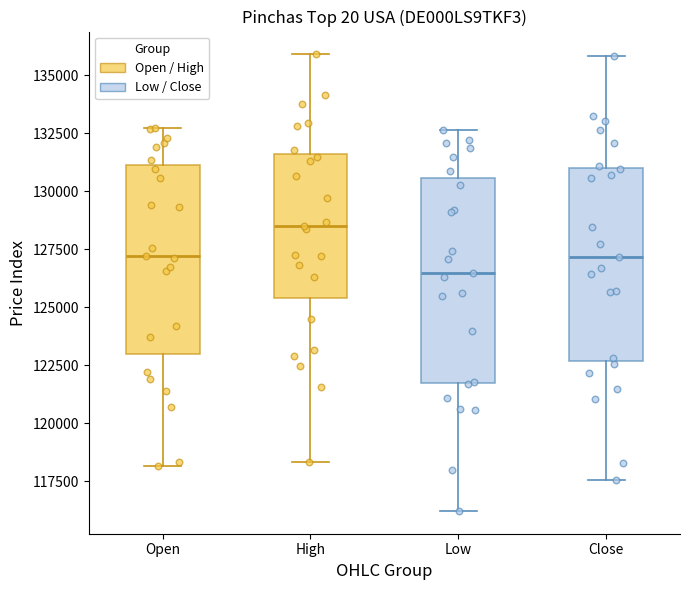

Where is the lower edge of the box for Close on the y-axis? The values are not printed on the chart, so give them approximately, as read against the axis.

122500